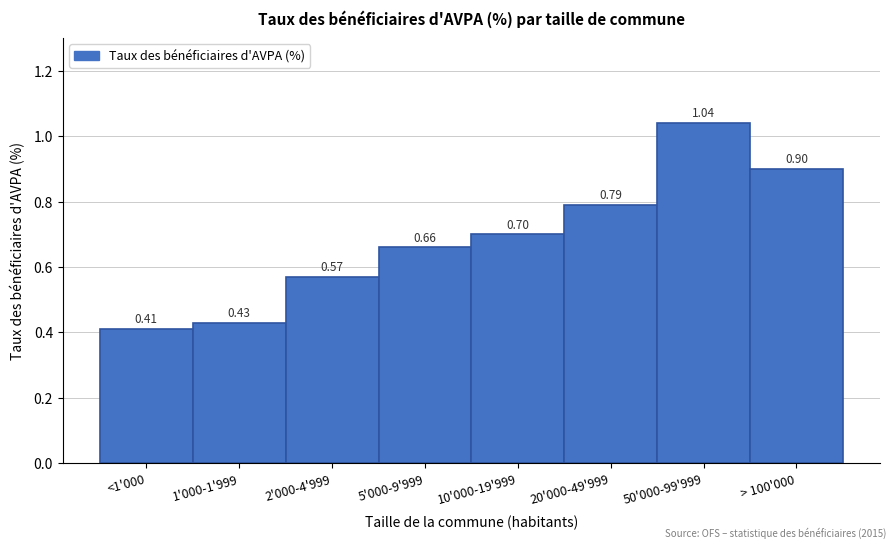

What is the change in value from 5'000-9'999 to 20'000-49'999?

+0.1